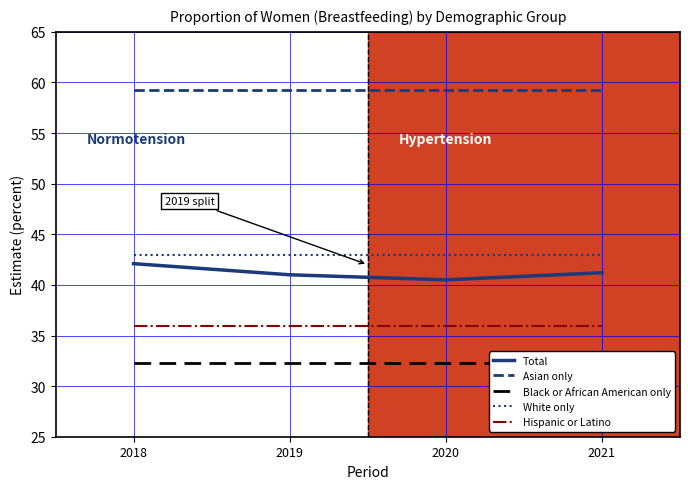

Reading right to left, what are all the values shown in this chart?

Total: 41.2	40.5	41.0	42.1
Asian only: 59.3	59.3	59.3	59.3
Black or African American only: 32.3	32.3	32.3	32.3
White only: 43.0	43.0	43.0	43.0
Hispanic or Latino: 35.9	35.9	35.9	35.9